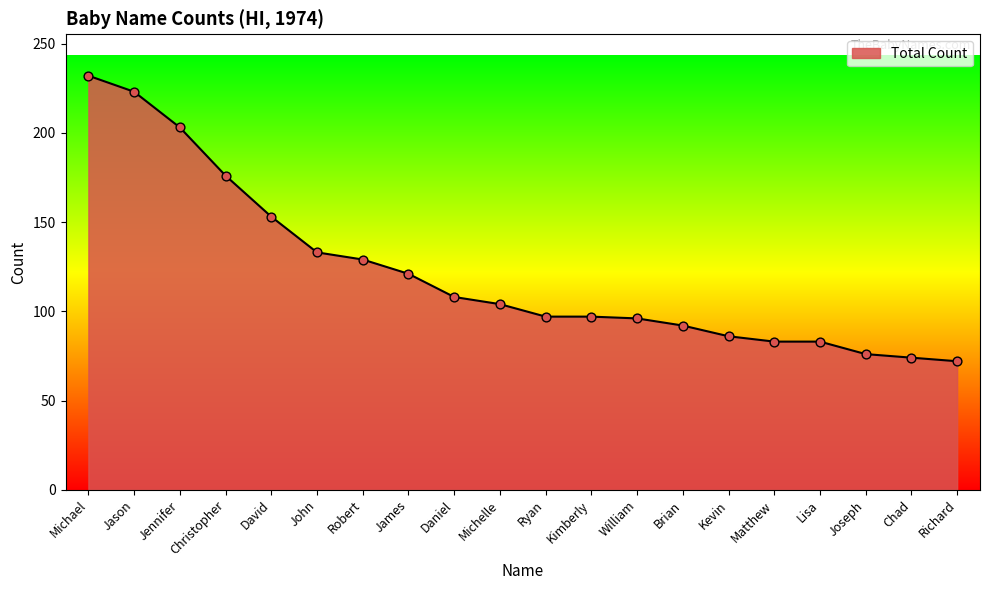

Between Daniel and Chad, which is larger?

Daniel